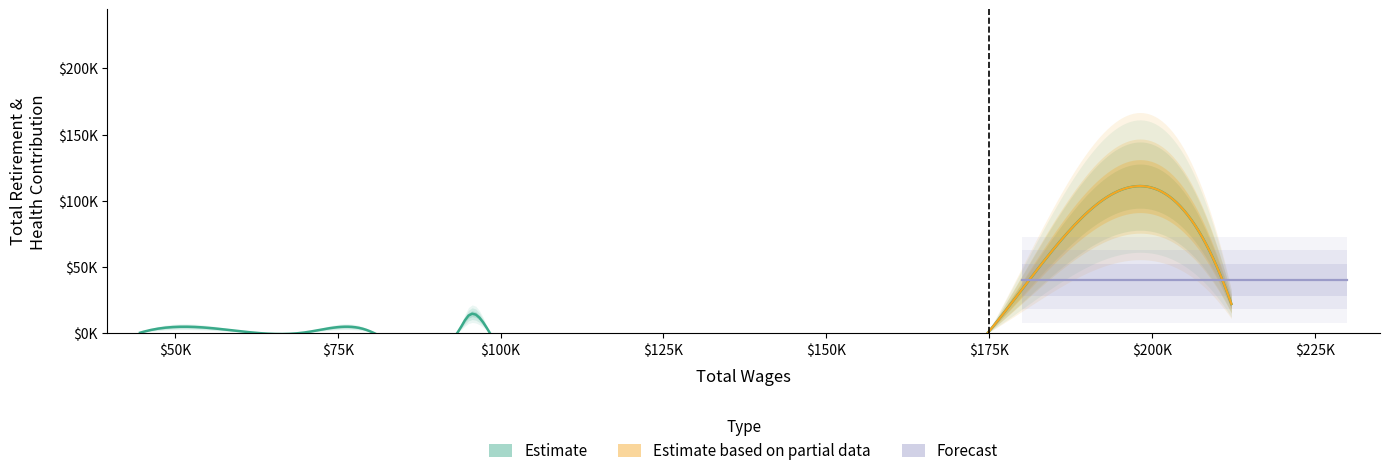

What position from the right is 2?

8